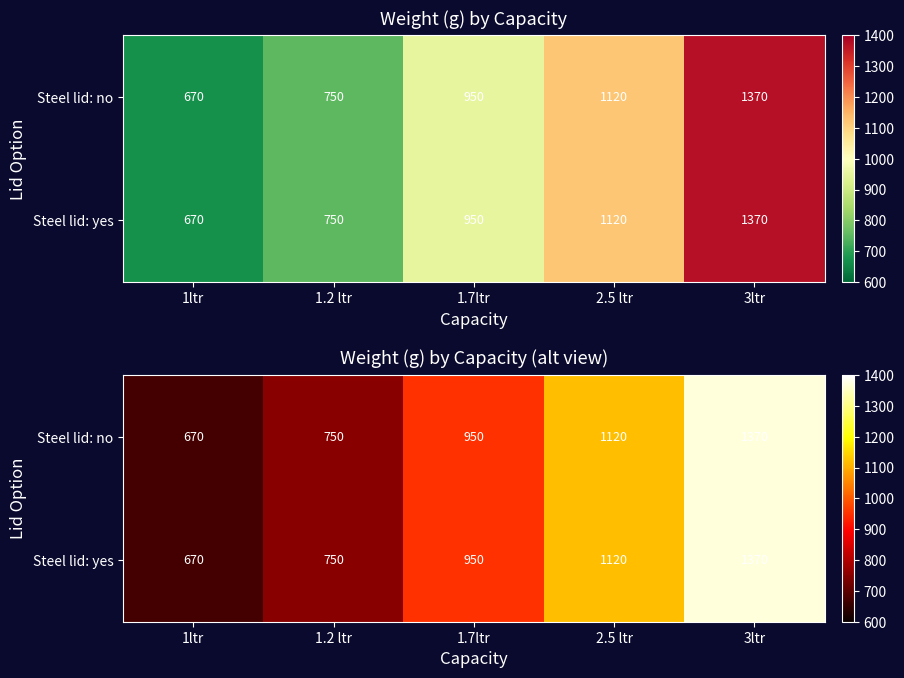

At which label does Steel lid: no first exceed 950?

2.5 ltr